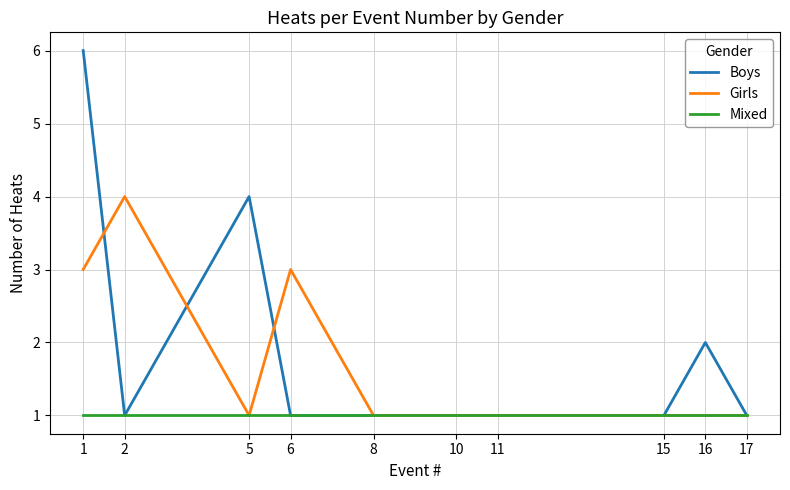

Is it true that Mixed equals 1 at 17?

True